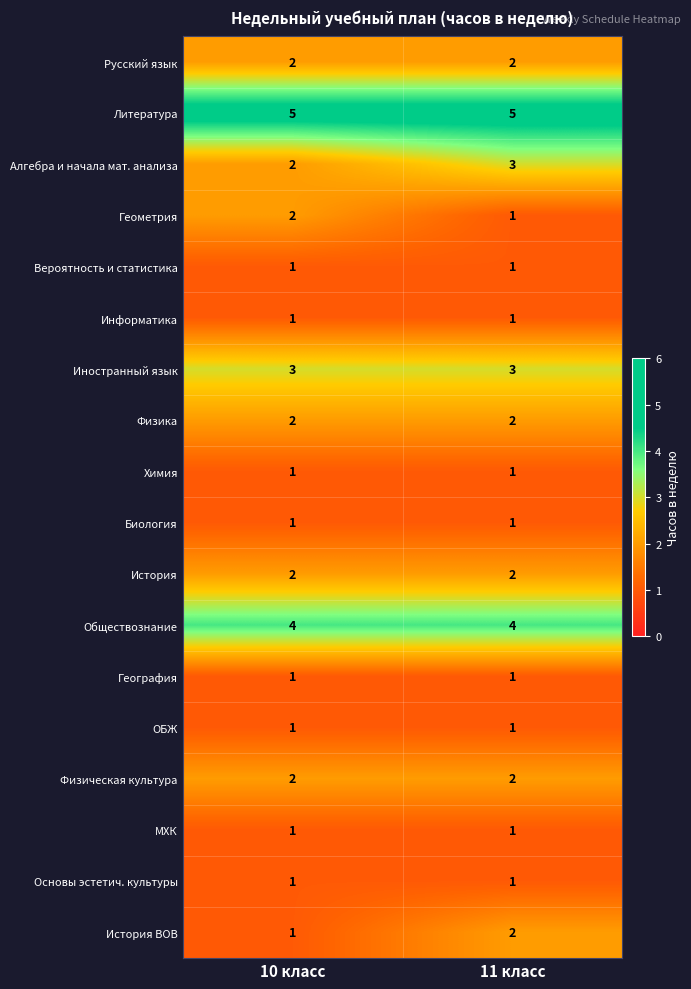

What is the total value across all series at 11 класс?

34